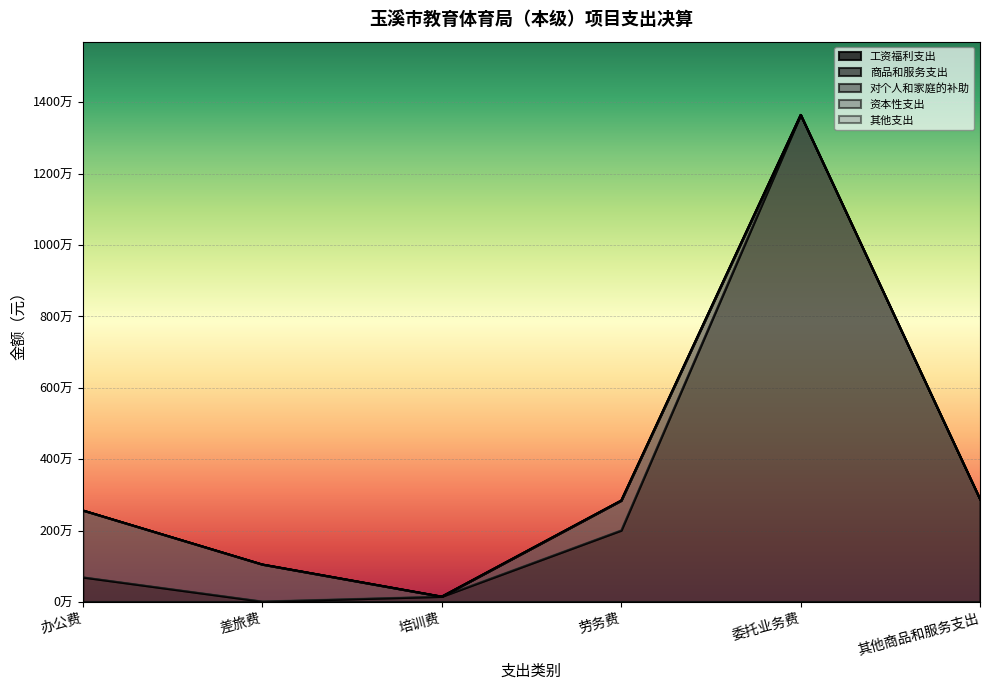

True or false: 工资福利支出 and 对个人和家庭的补助 intersect in this chart.

False